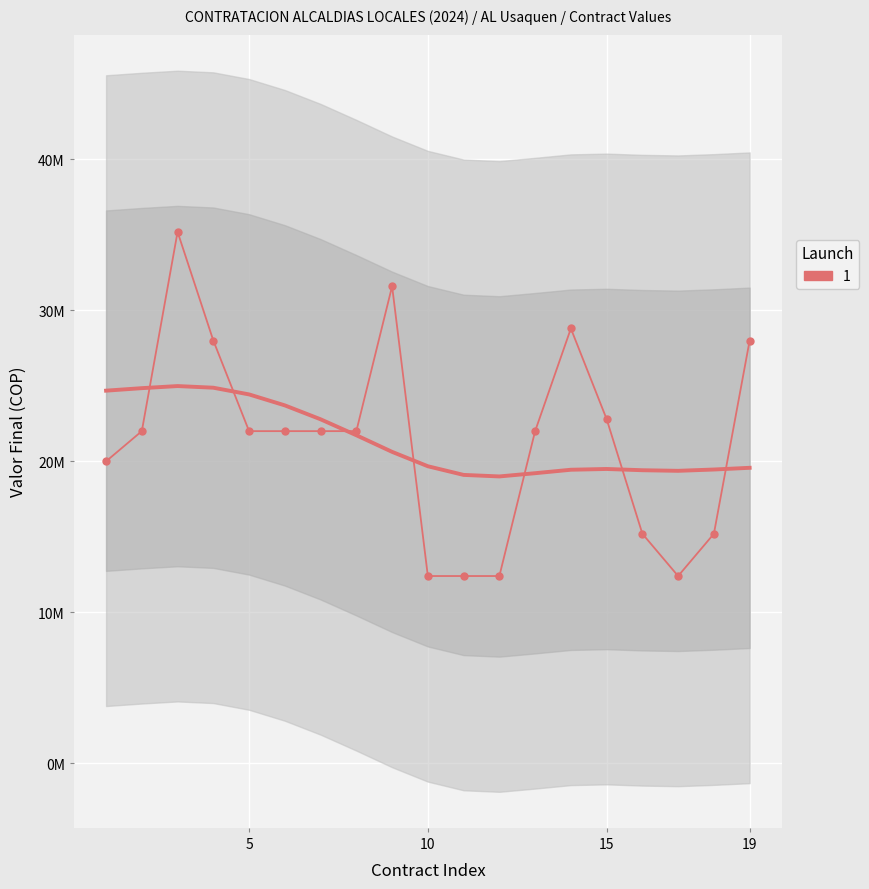

Where does the data first go above 22000000?

3